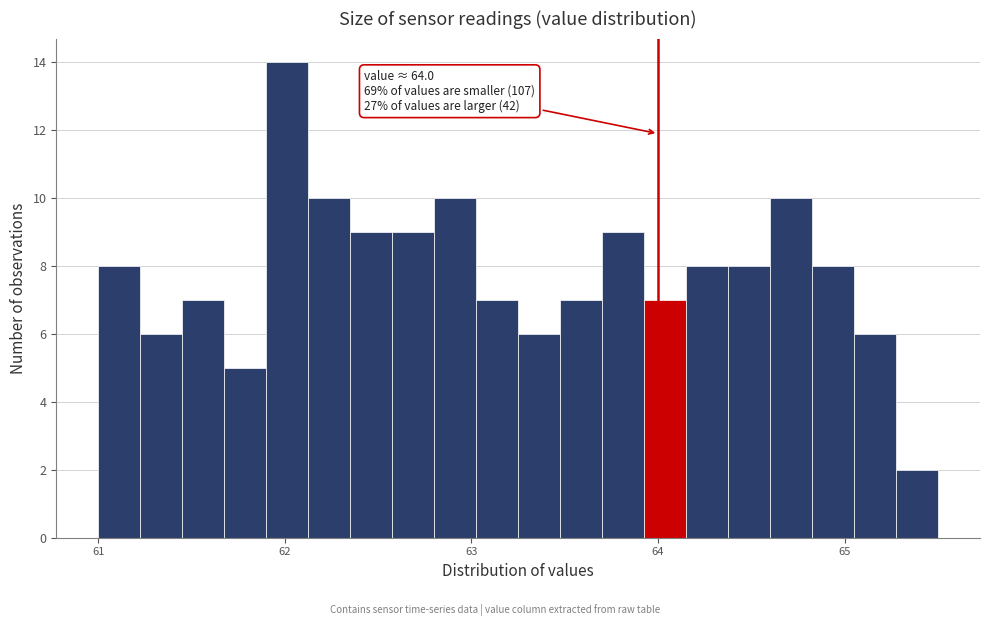

Around what value on the x-axis is the tallest bar? Give the approximate position of its centre, as read against the axis.

62.0